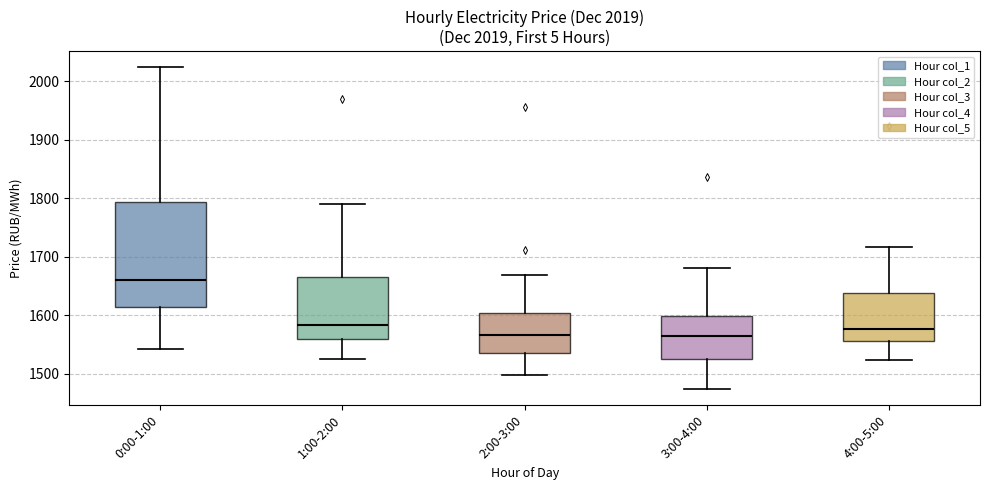

Which box is the tallest, from its lower edge to its upper edge?

0:00-1:00